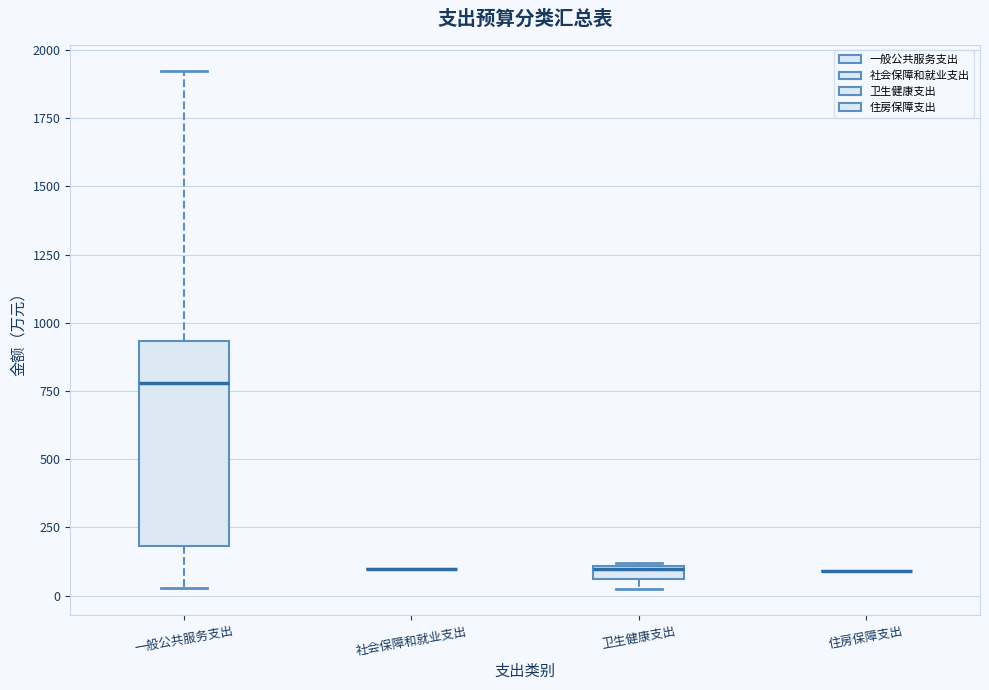

Which box is the tallest, from its lower edge to its upper edge?

一般公共服务支出